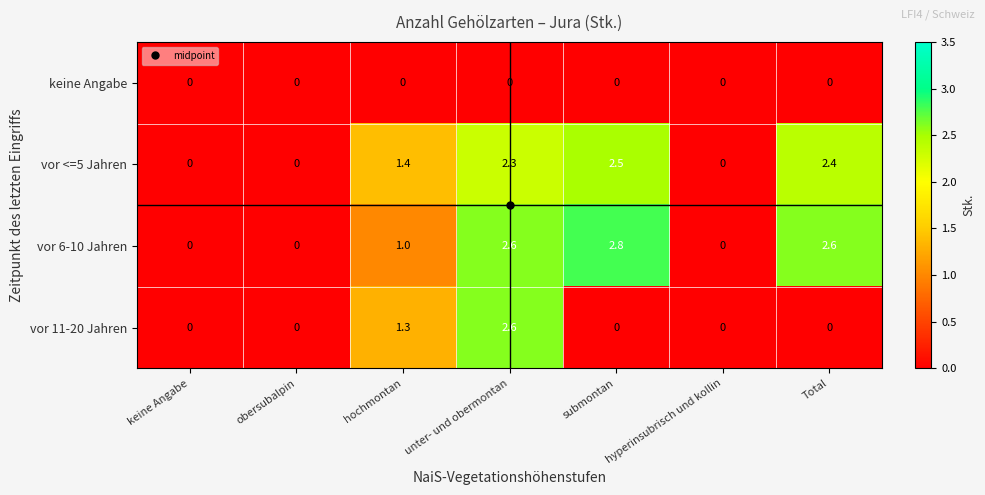

Which series has the largest total across all categories?

vor 6-10 Jahren